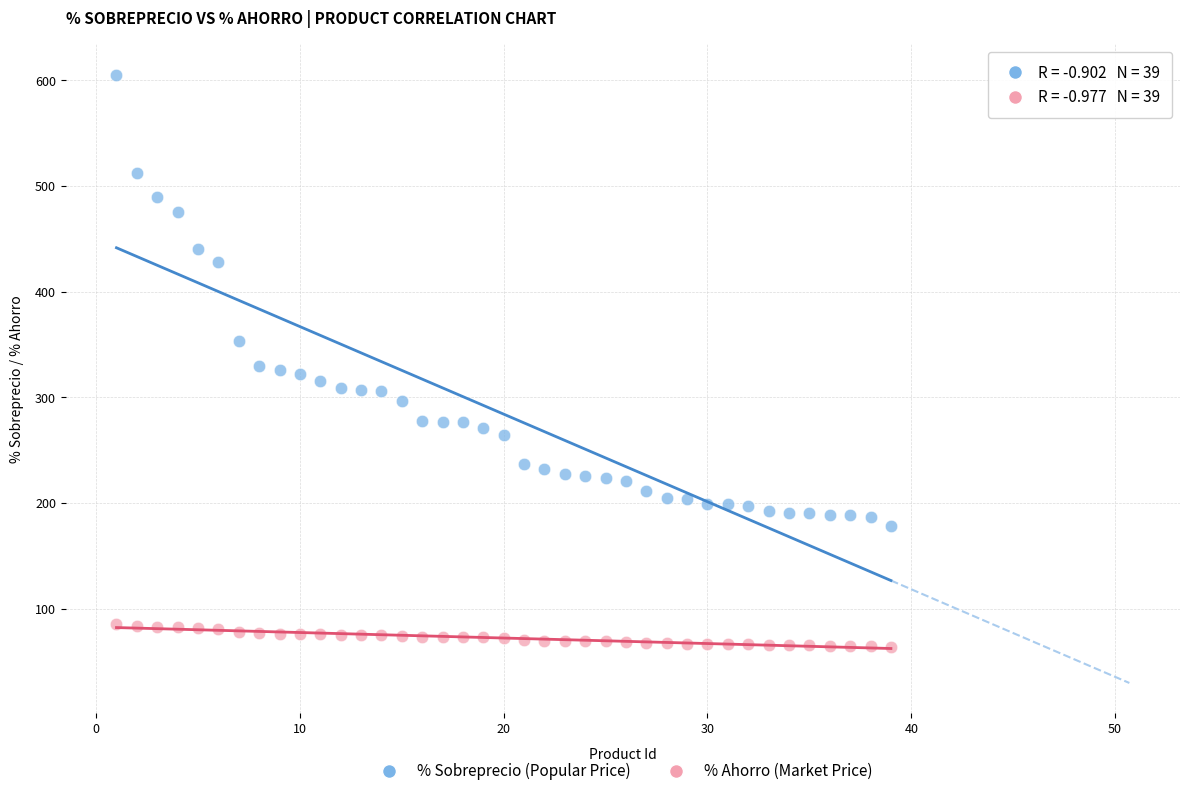

Across all data points, what is the range of X values (max minus min)?

38.0